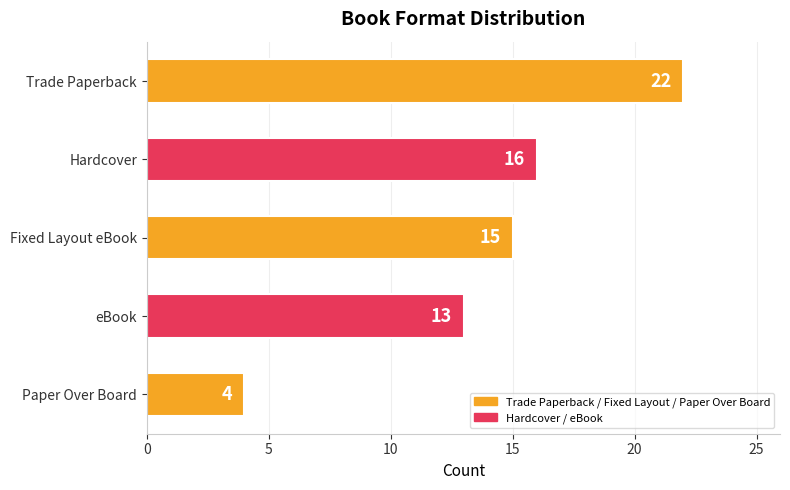

Rank the categories by value from highest to lowest.

Trade Paperback, Hardcover, Fixed Layout eBook, eBook, Paper Over Board